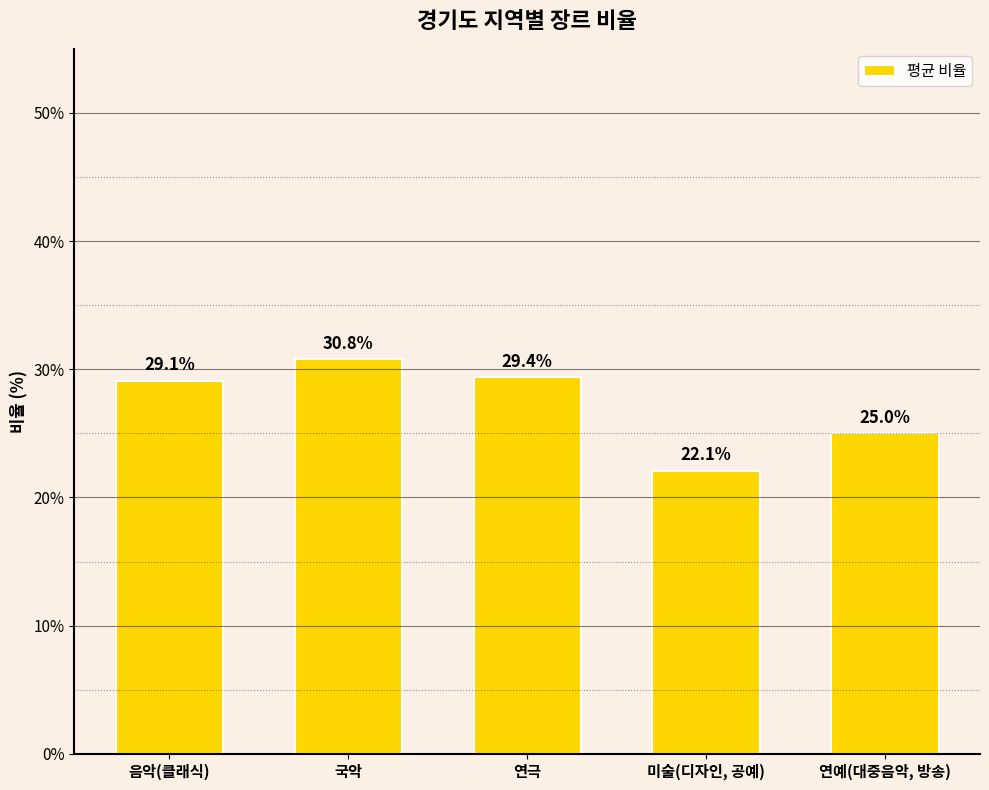

What is the smallest value displayed?

22.1